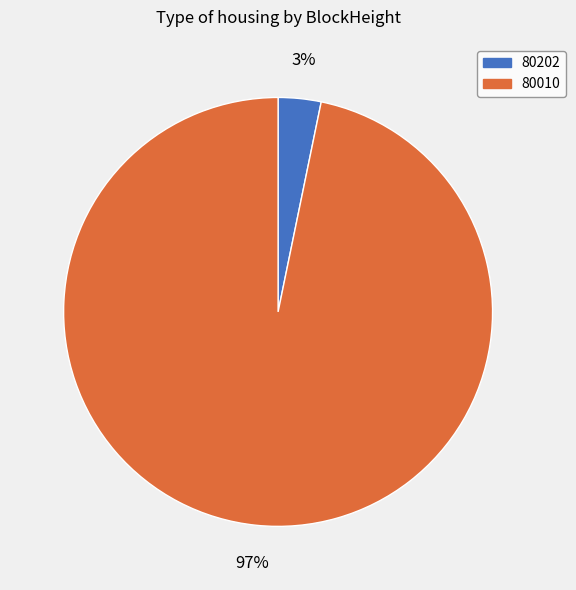

The 80202 slice represents 3% of the pie. True or false?

True